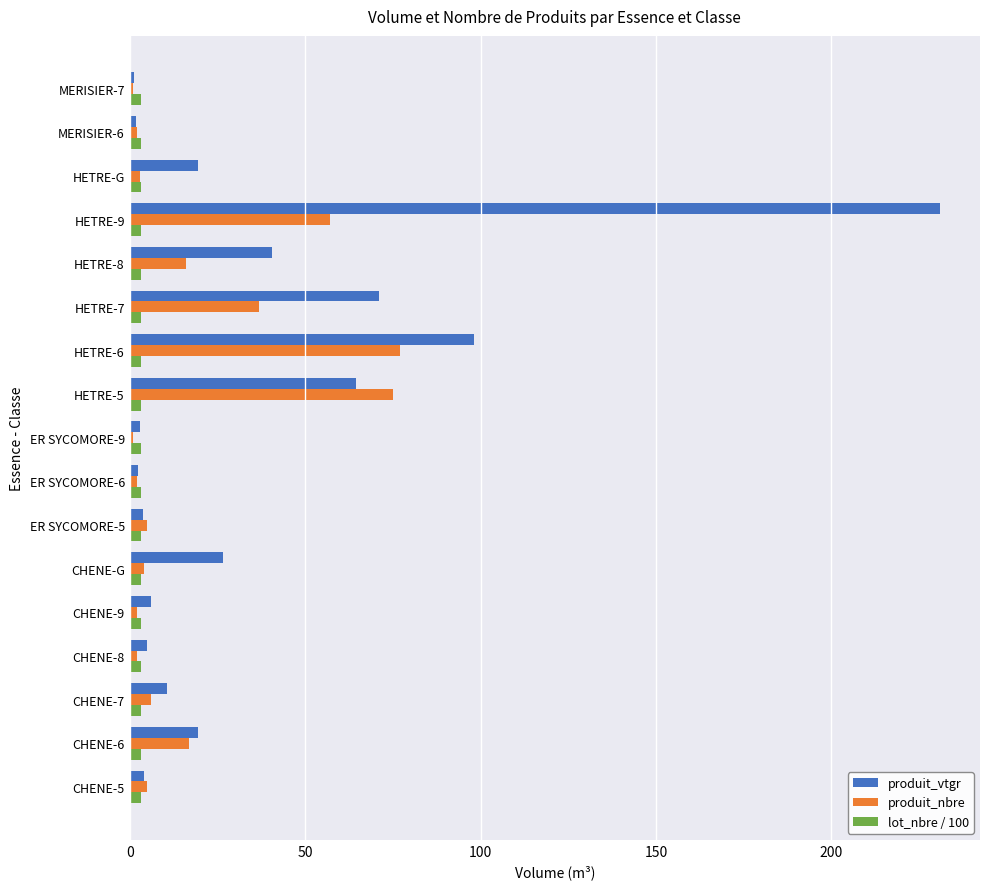

What is the difference between the maximum and minimum values in the produit_nbre series?

76.0